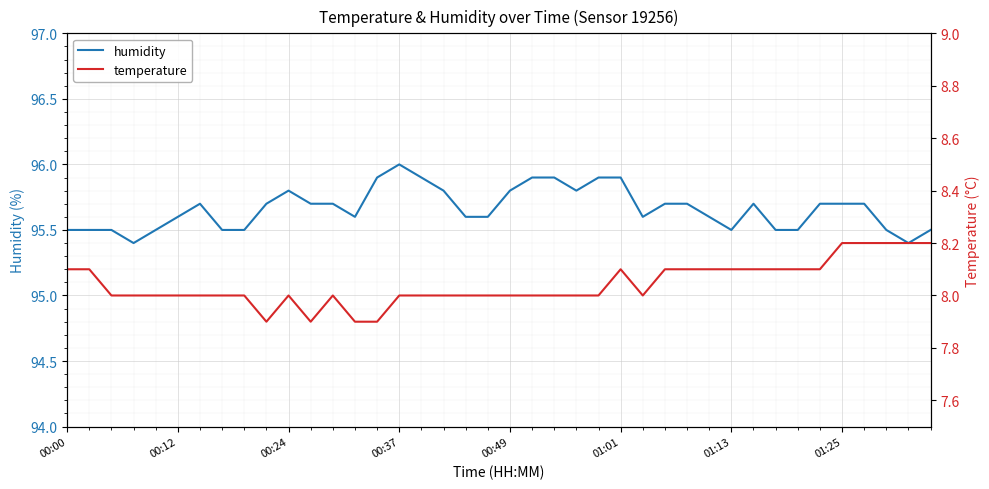

What is the maximum value shown in the chart?

96.0